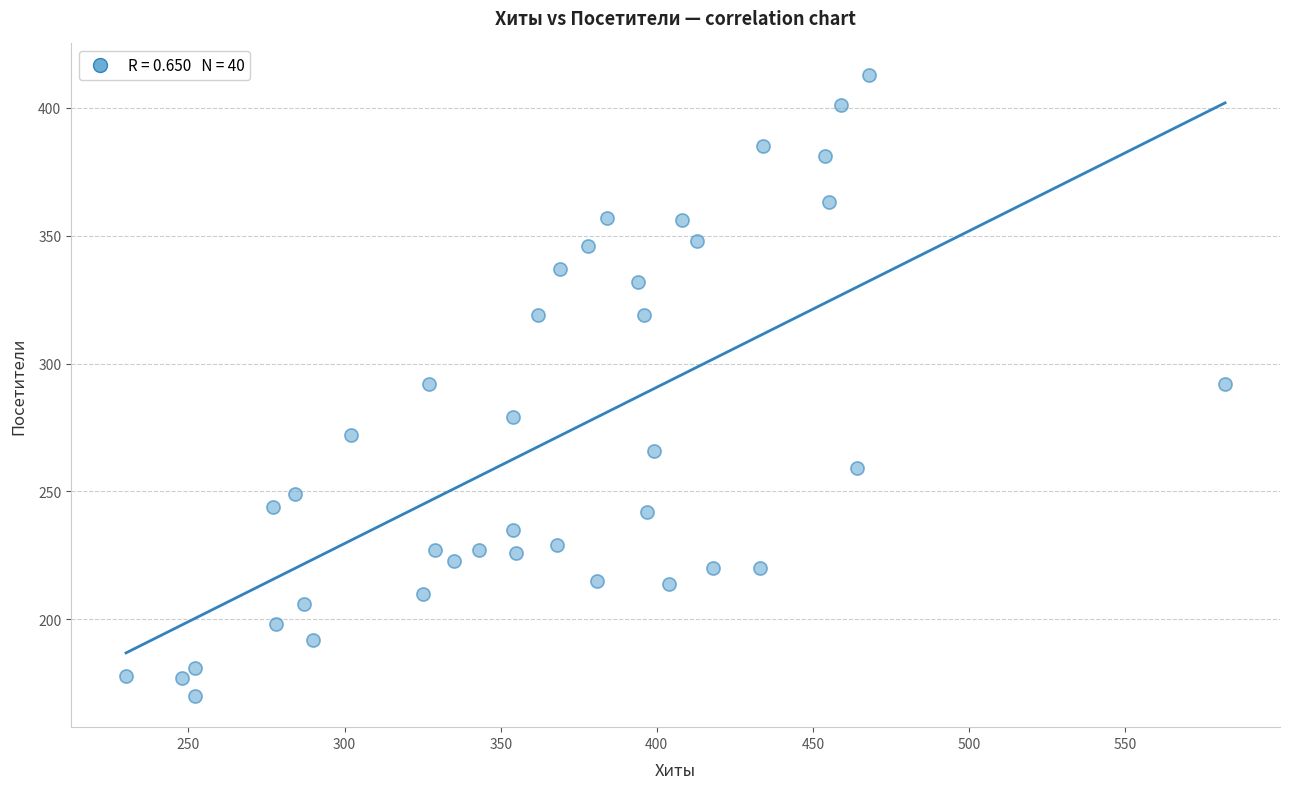

What is the range of X values (max minus min)?

352